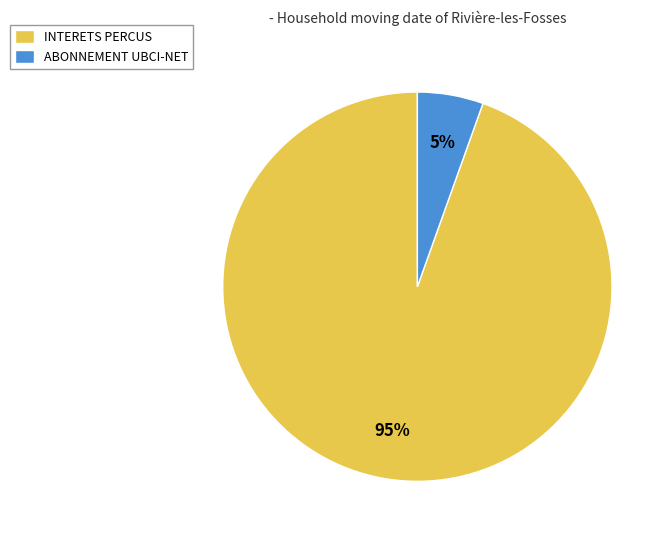

What percentage is the ABONNEMENT UBCI-NET slice, to the nearest percent?

5%